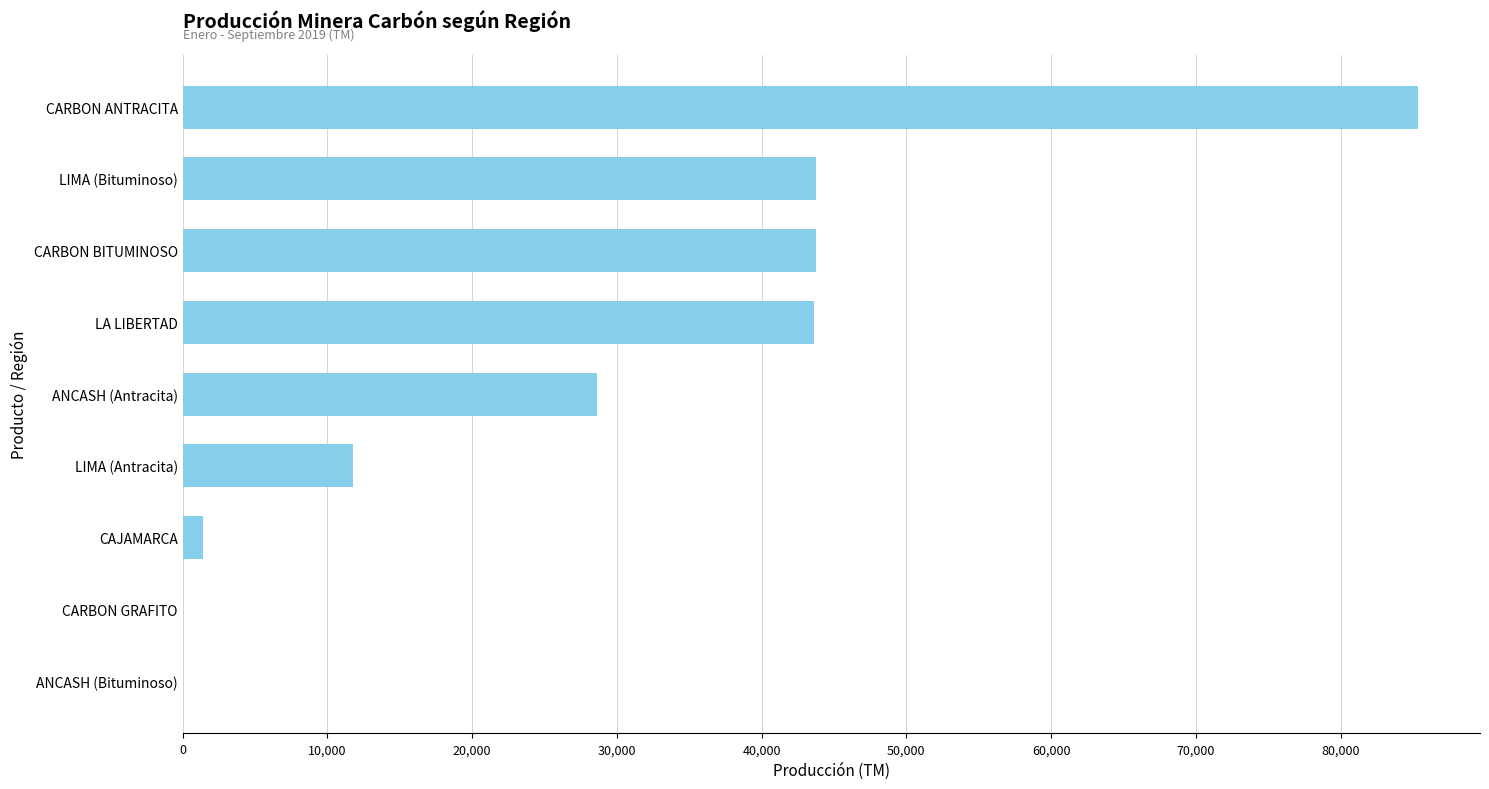

What is the ratio of the value at CARBON ANTRACITA to the value at LIMA (Bituminoso)?

2.0